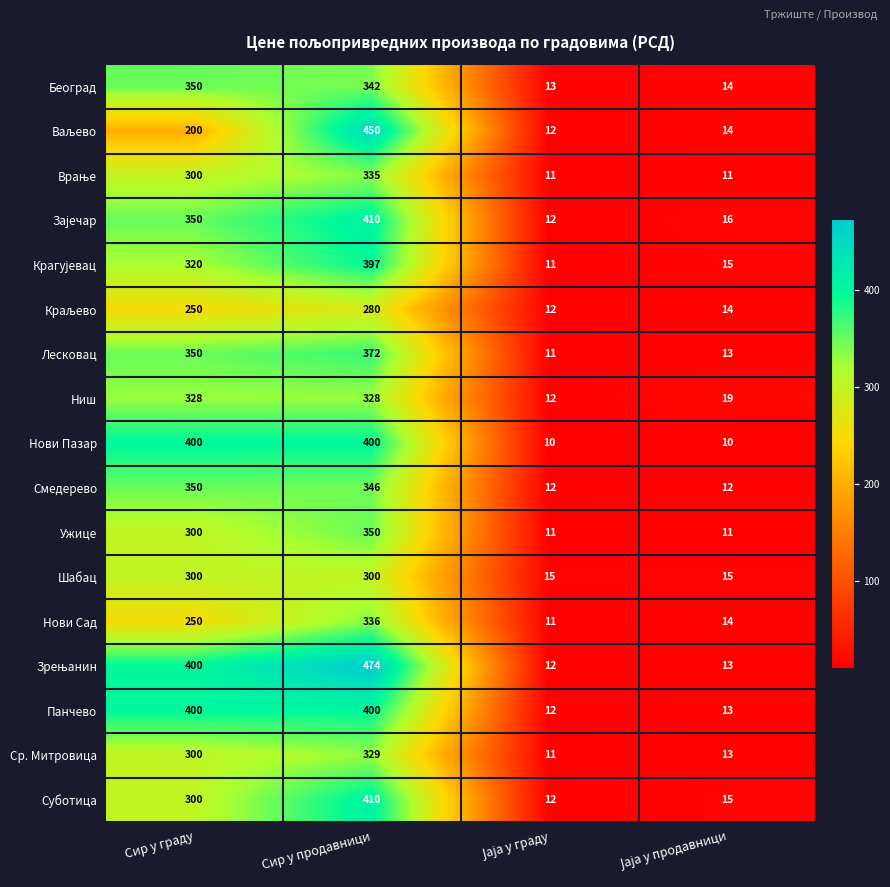

What is the difference between the maximum and second lowest values in the Панчево series?

387